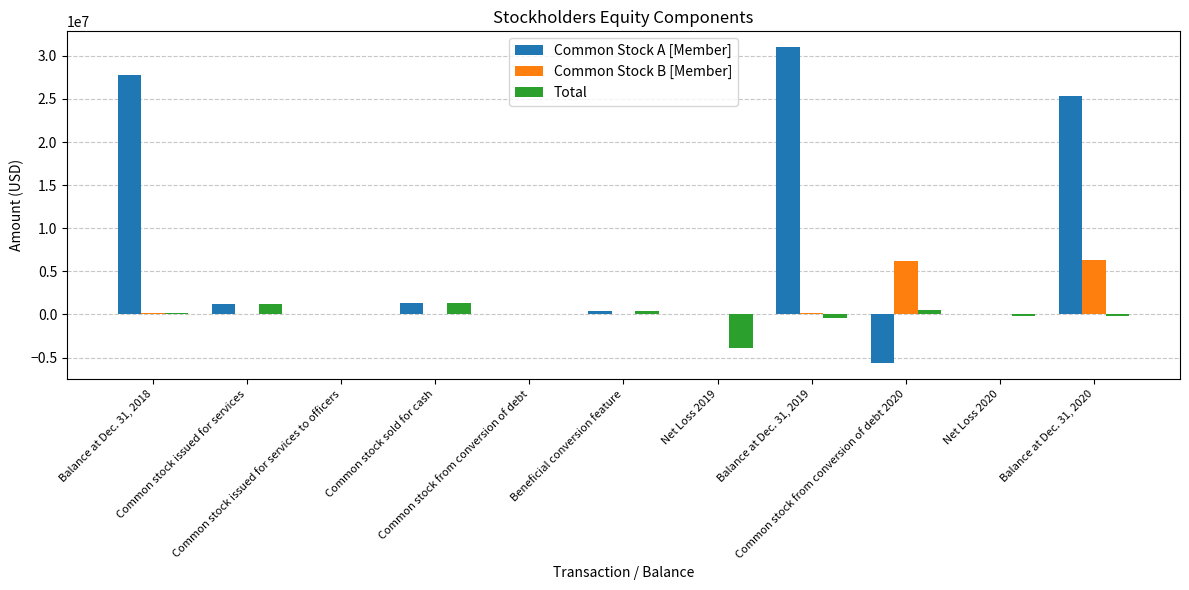

Read the Common Stock A [Member] value at Common stock from conversion of debt, to the nearest 50.

9700